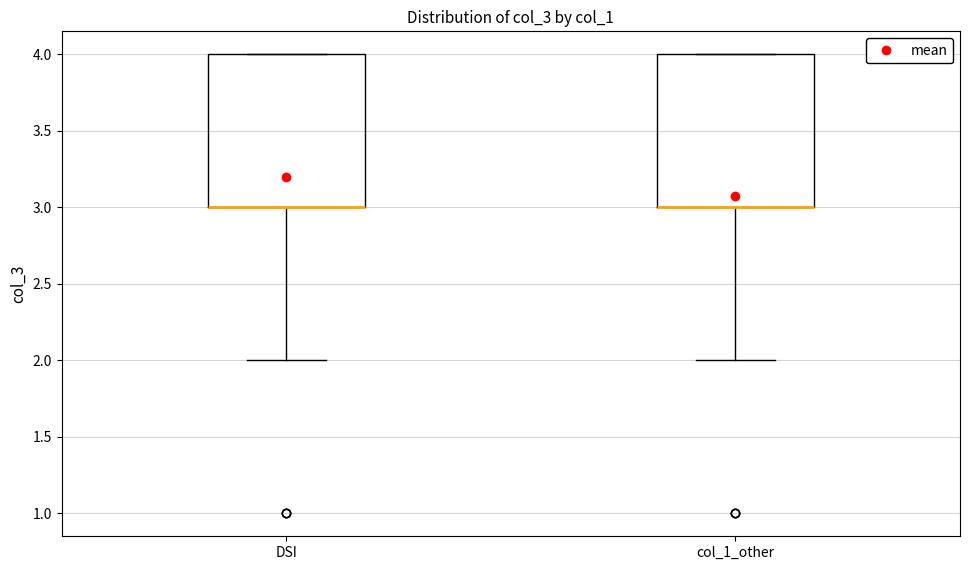

Reading left to right, read every box against the y-axis: the position of its median line, the range the box covers, and the ends of its whiskers. The values are not printed on the chart, so give them approximately, as read against the axis.

DSI: median 3 (drawn on the box's lower edge), box 3 to 4, whiskers 2 to 4
col_1_other: median 3 (drawn on the box's lower edge), box 3 to 4, whiskers 2 to 4